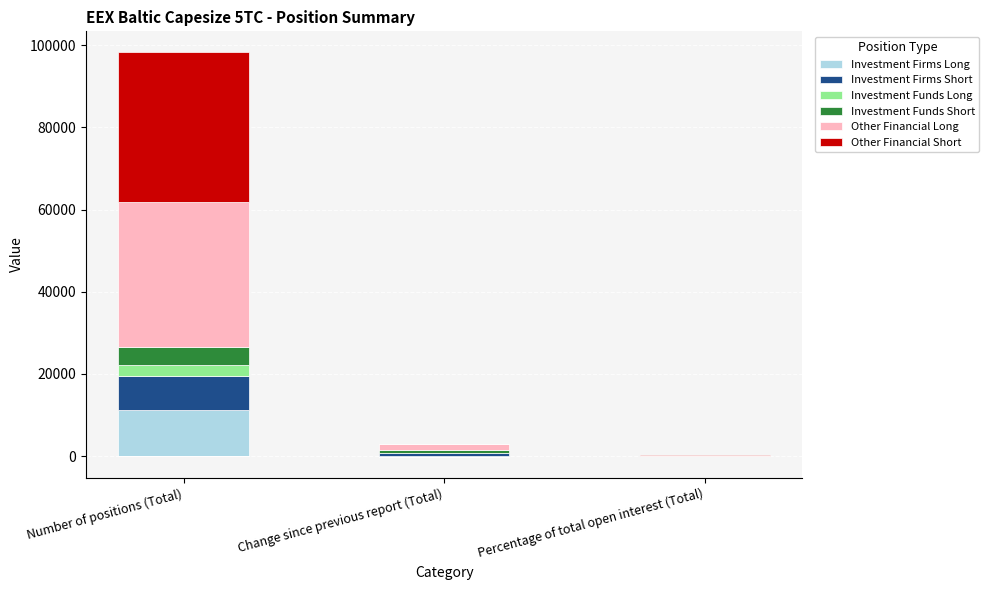

At how many categories does at least one series exceed 33453?

1